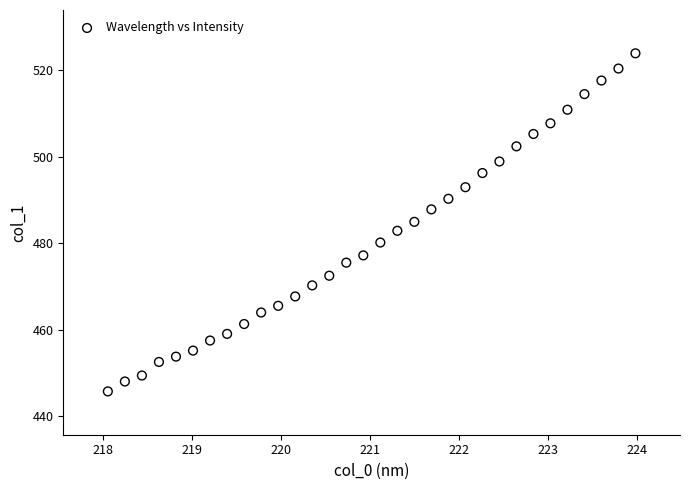

What is the range of X values (max minus min)?

5.9